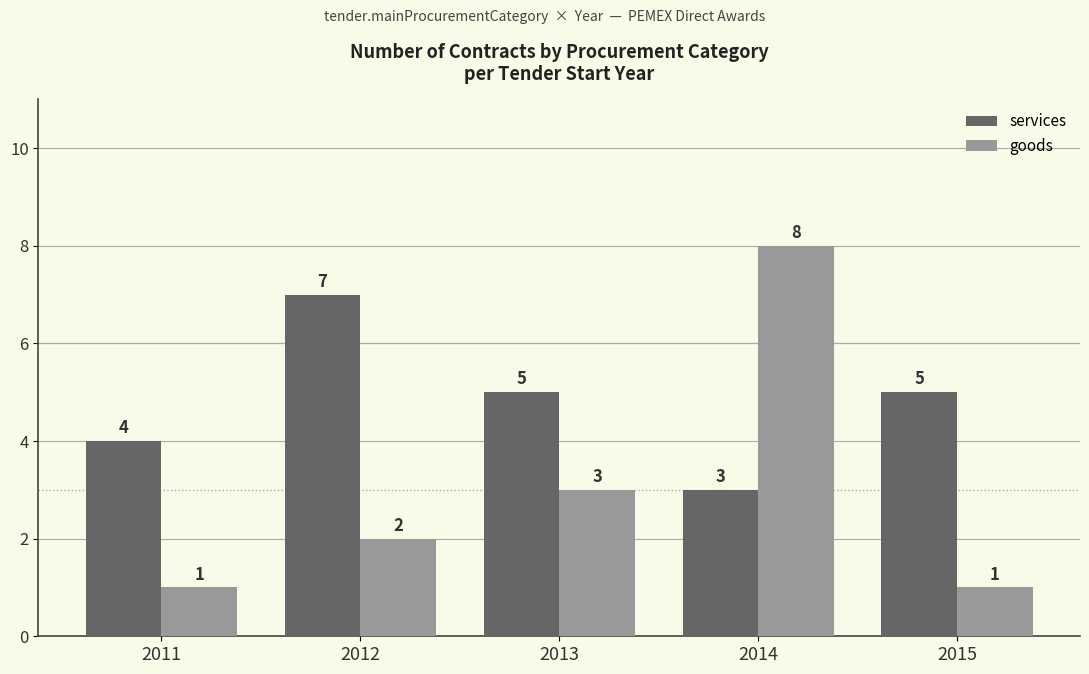

What are all the series names shown in the legend?

services, goods